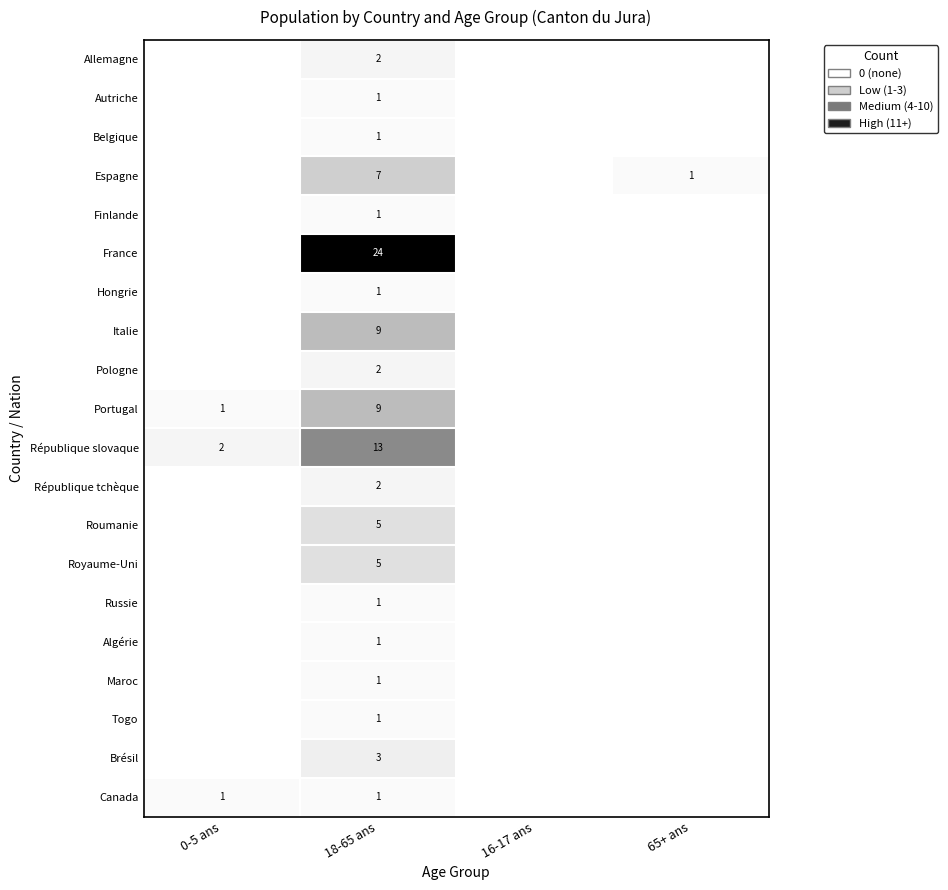

At how many categories does at least one series exceed 23?

1